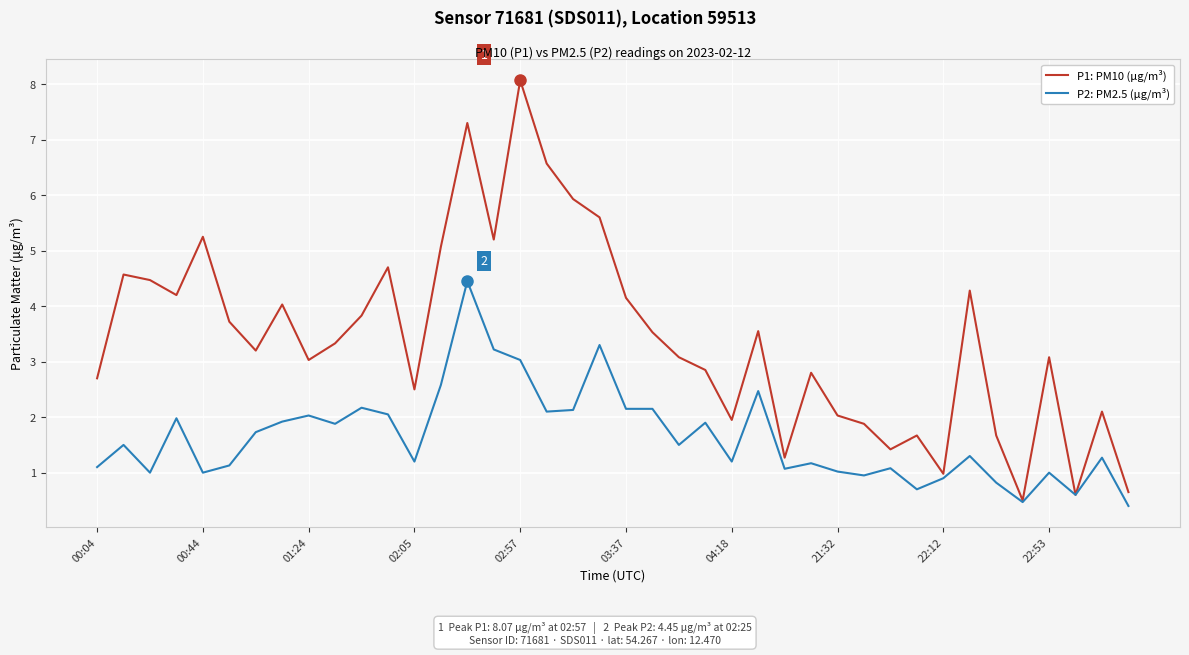

List the series in order of their overall mean, lowest first.

P2: PM2.5 (μg/m³), P1: PM10 (μg/m³)